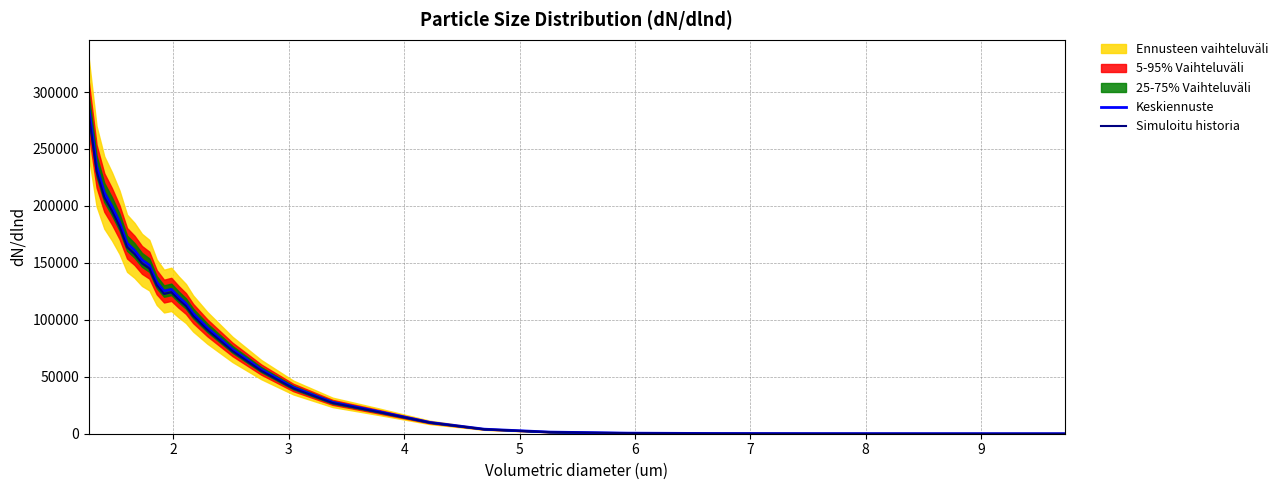

True or false: Keskiennuste and Simuloitu historia cross at least once.

False